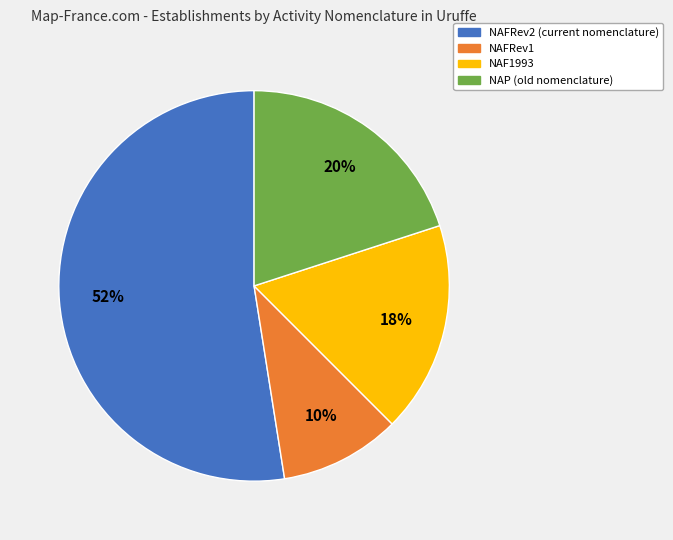

To the nearest percent, what percentage of the pie is NAF1993?

18%